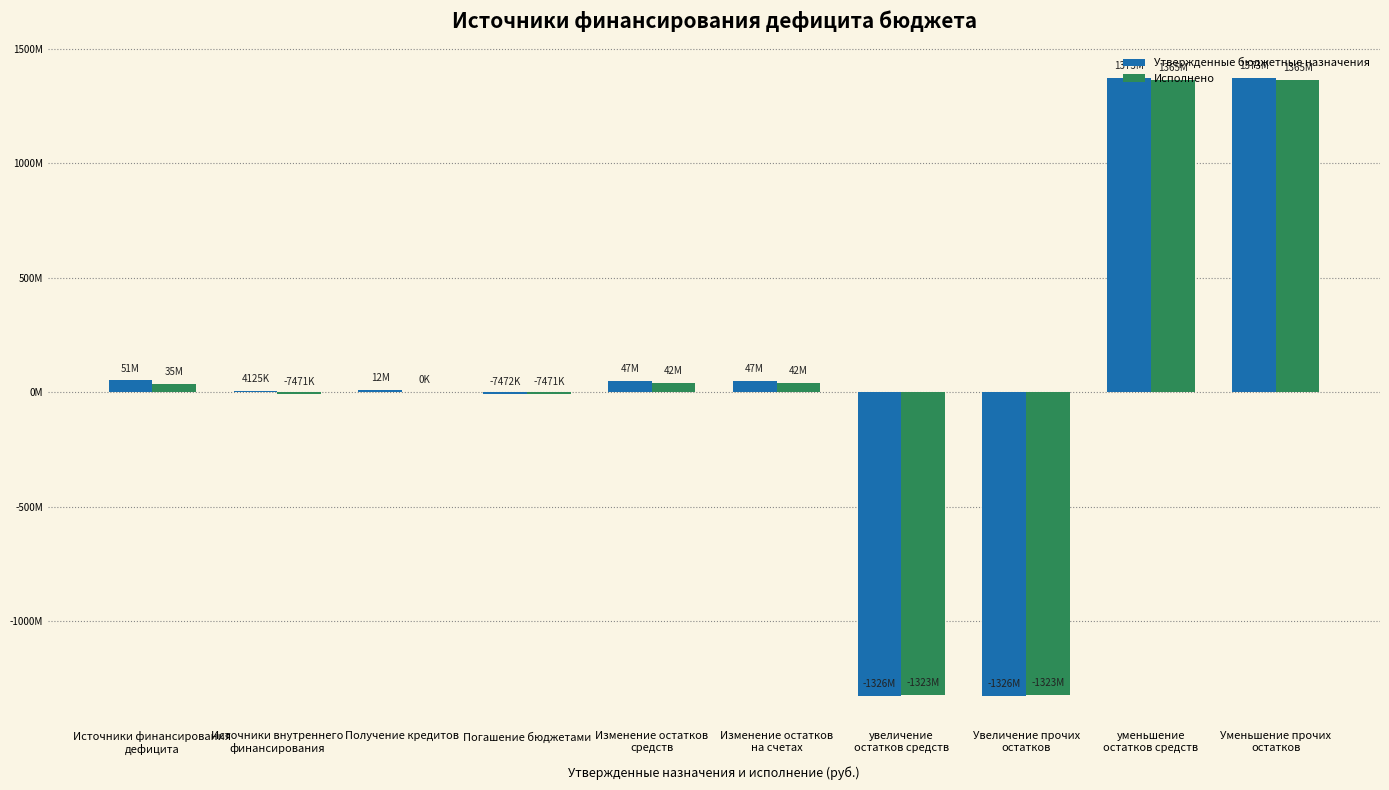

Are the bars horizontal?

No